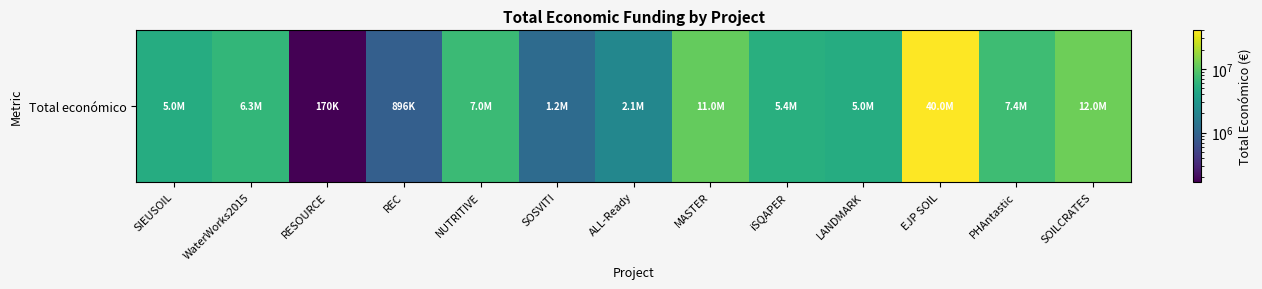

How many values are below 5375375?

6